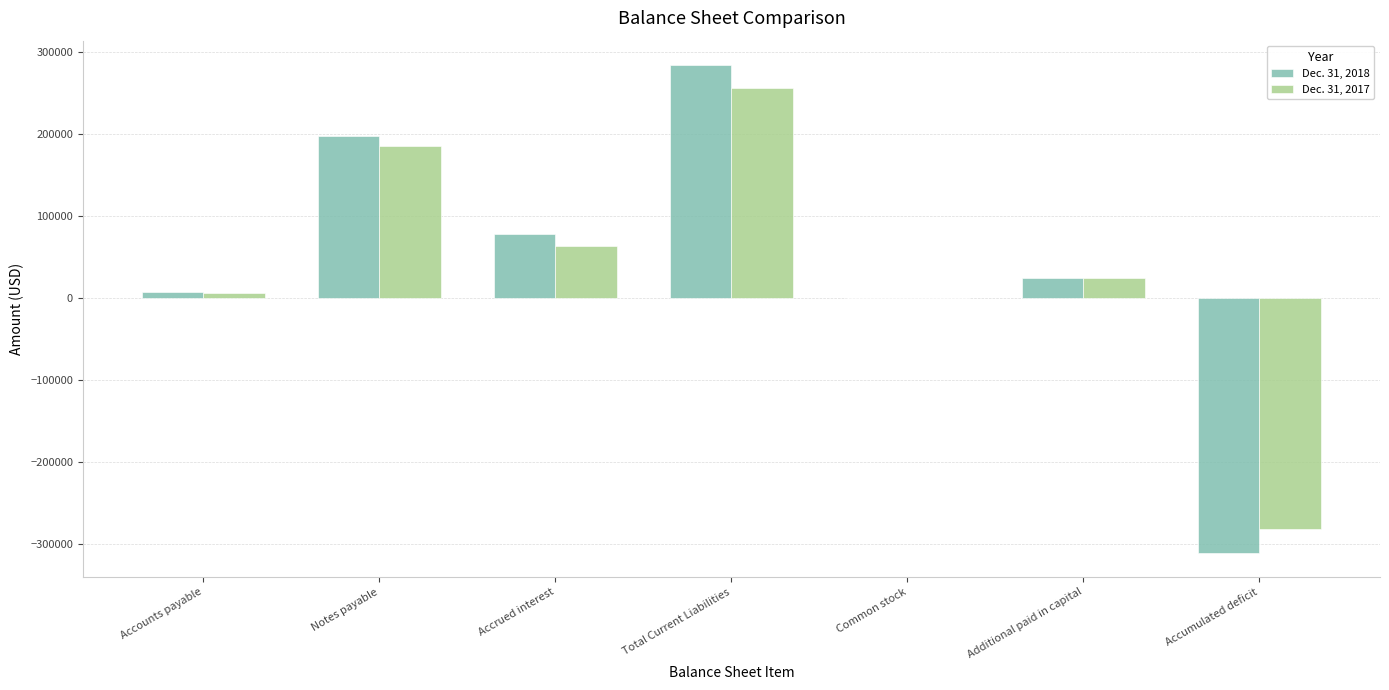

How many groups of bars are there?

7